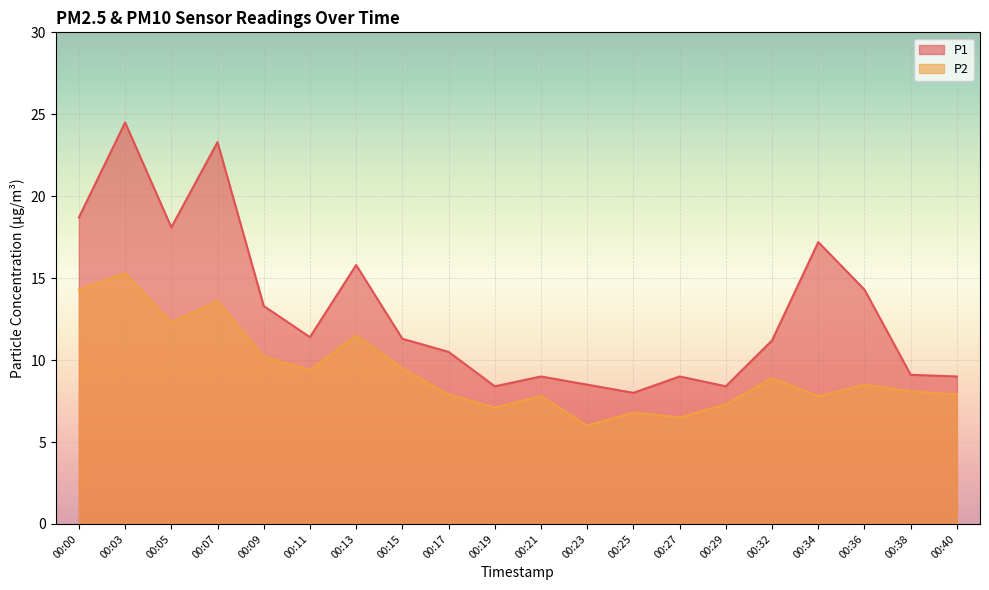

The P2 series shows 7.1 at 00:19. True or false?

True